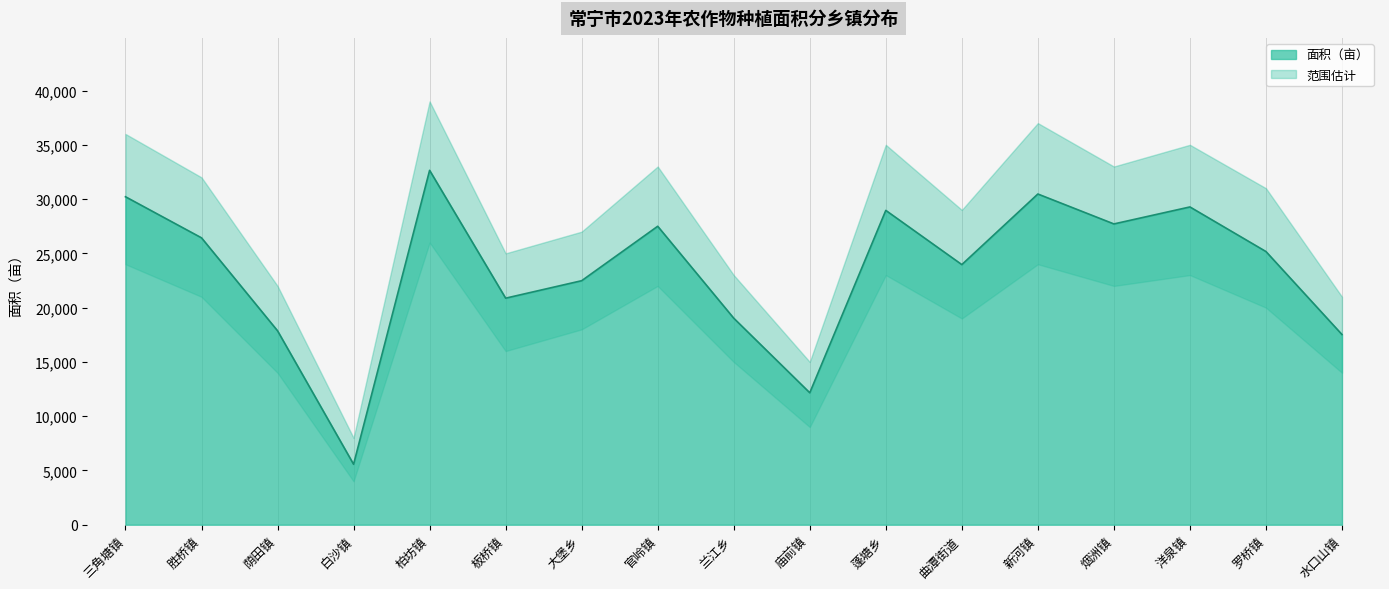

The chart shows a value of 52617.0 at 柏坊镇. True or false?

False